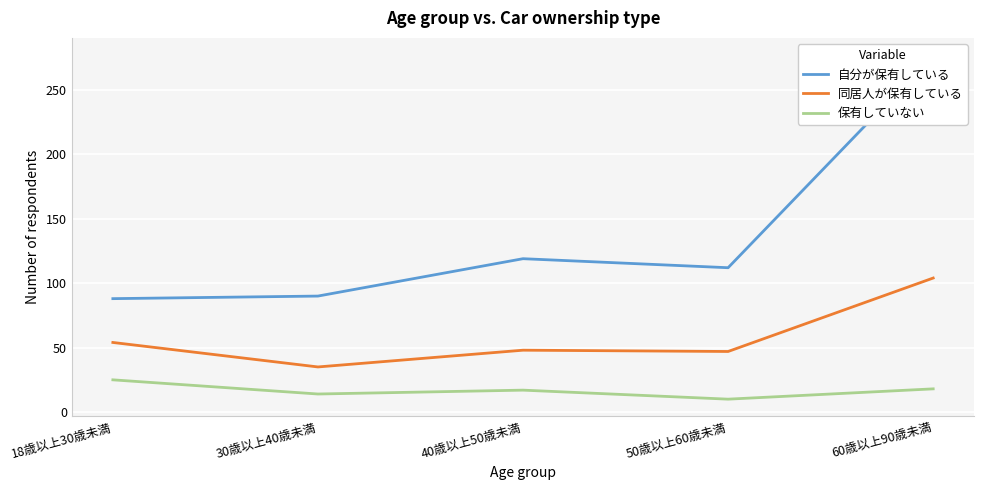

How many lines are shown in the chart?

3